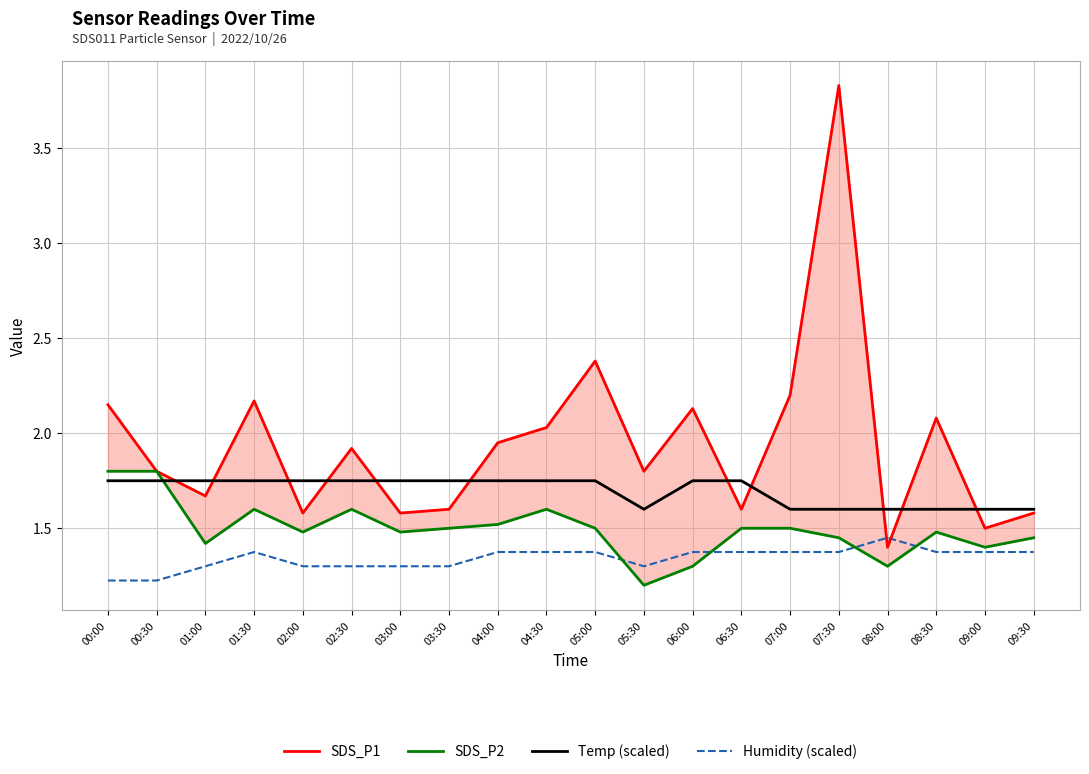

What is the spread (max minus min) of values at 04:30?

0.7